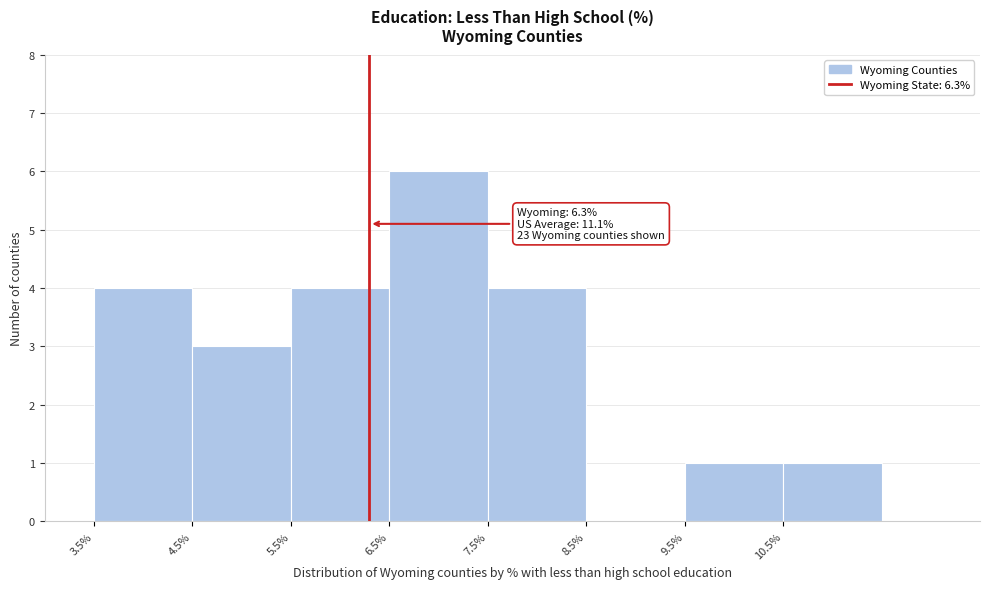

Which range on the x-axis has the tallest bar?

6.5 to 7.5